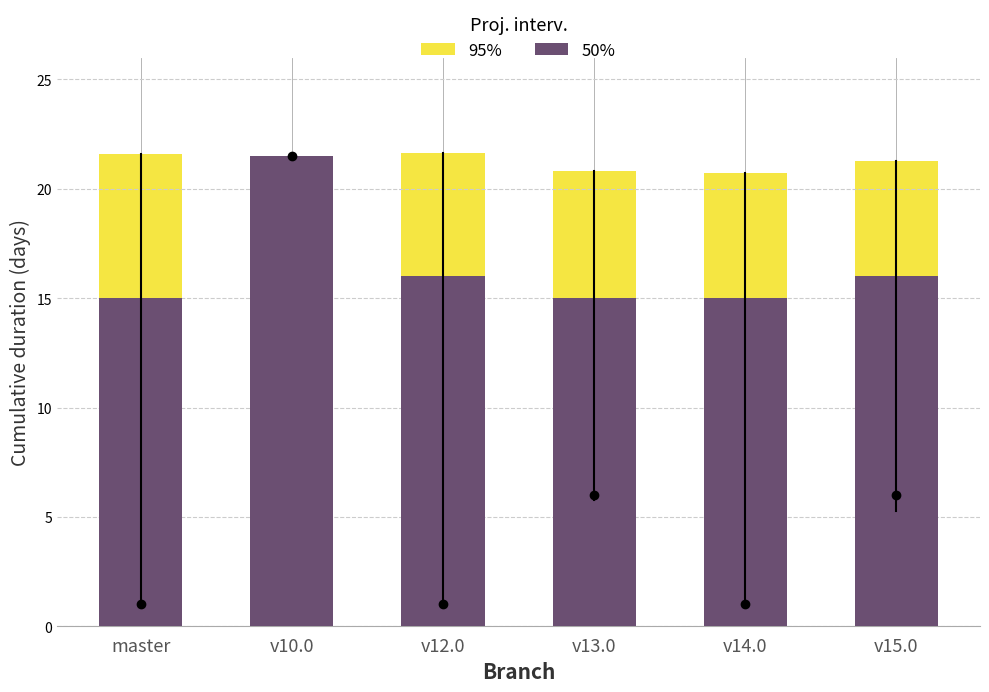

What is the difference between the second highest and minimum values in the 50% series?

1.0